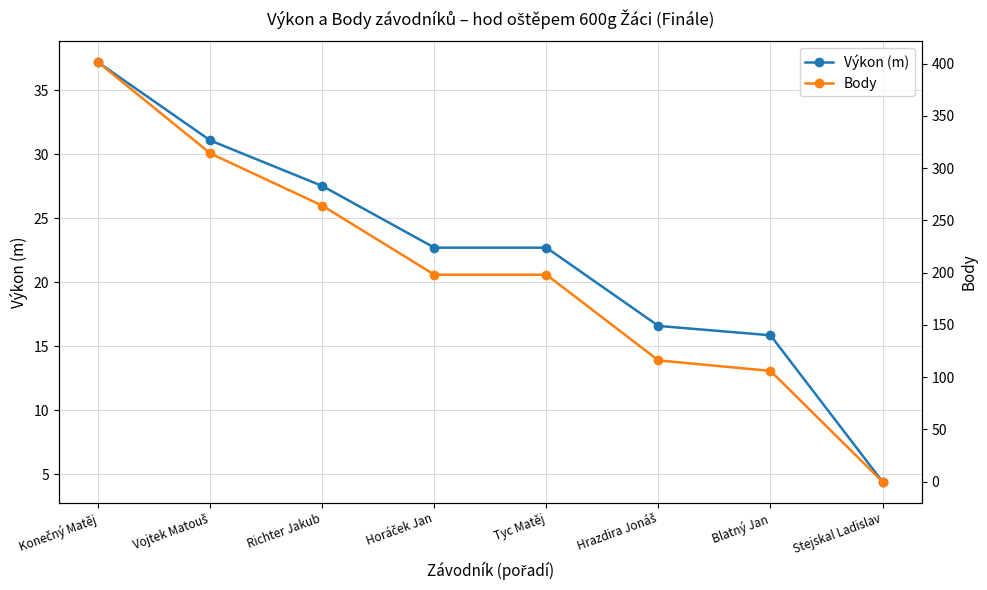

What are all the series names shown in the legend?

Výkon (m), Body